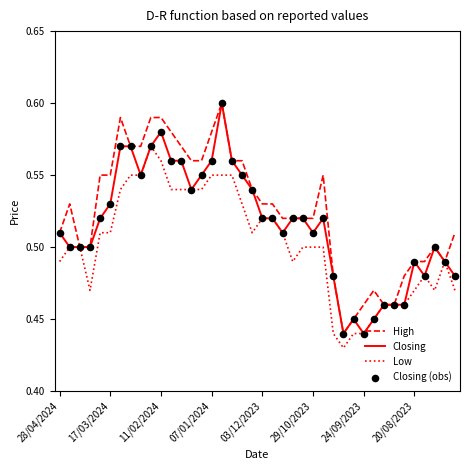

Which series has the largest total across all categories?

High